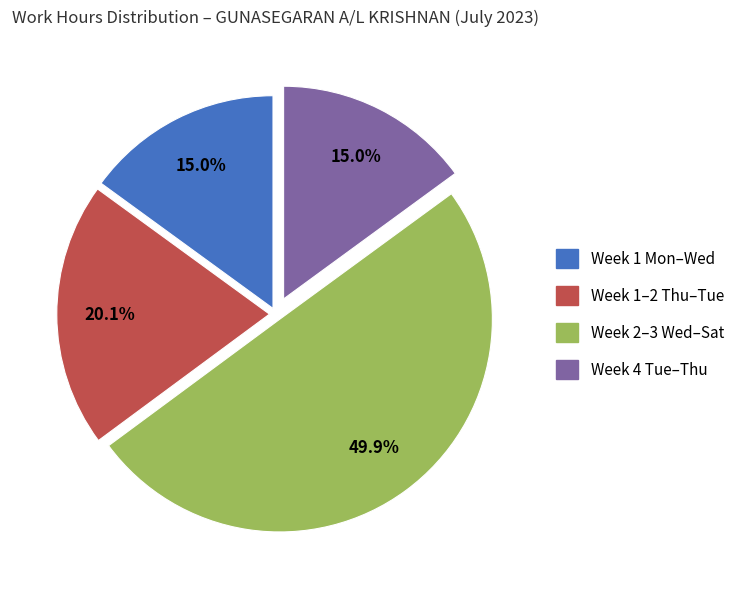

Approximately how many times larger is the value at Week 2–3 Wed–Sat compared to Week 1 Mon–Wed?

3.3